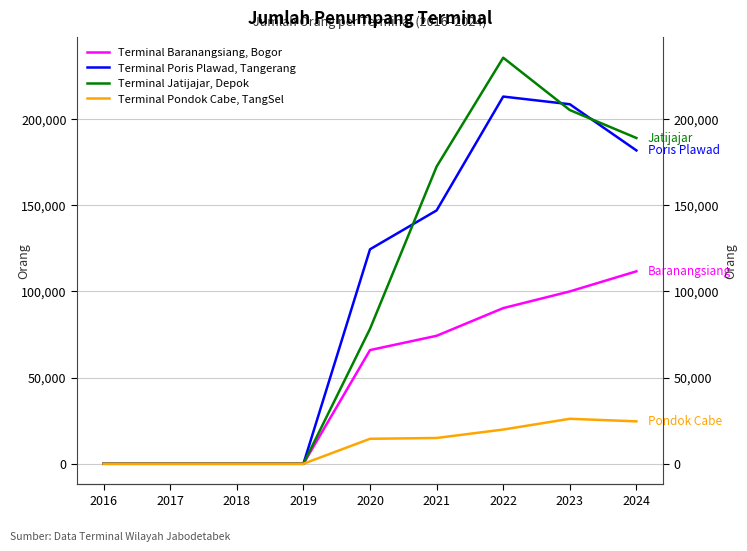

Rank the categories by Terminal Pondok Cabe, TangSel value from lowest to highest.

2016, 2017, 2018, 2019, 2020, 2021, 2022, 2024, 2023